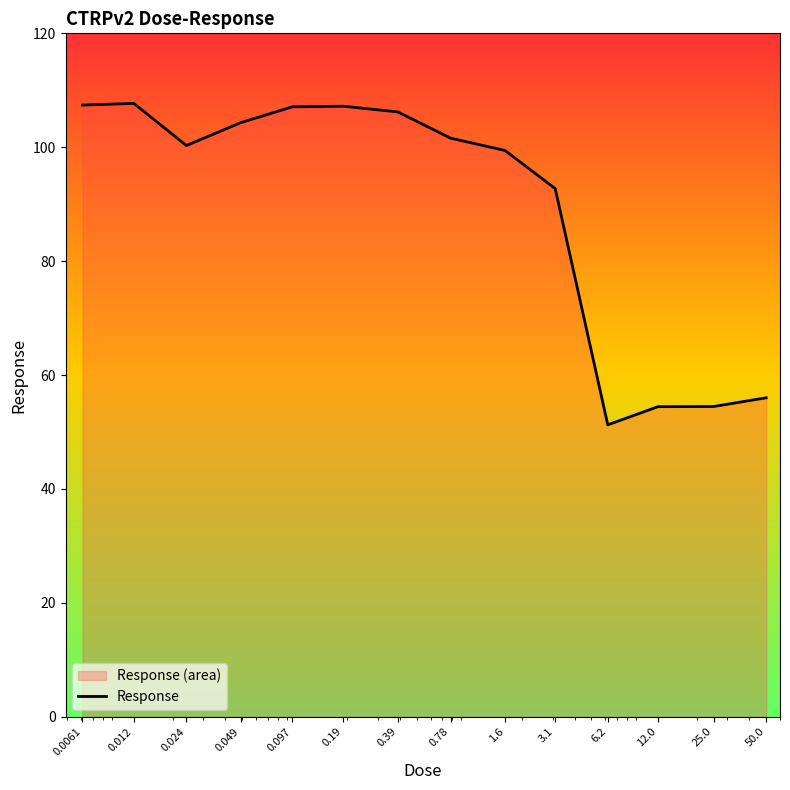

What is the maximum value shown in the chart?

107.7